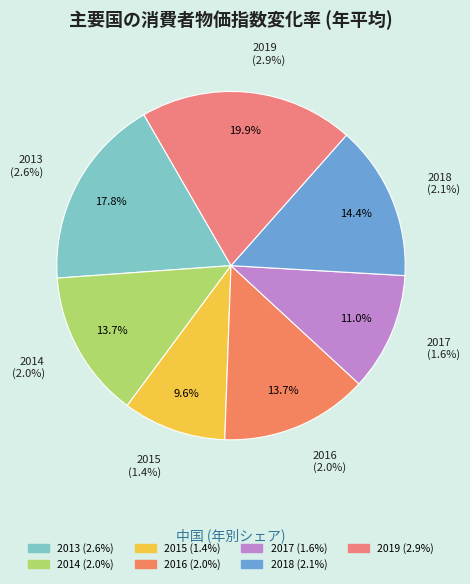

Count the number of slices in the pie.

7